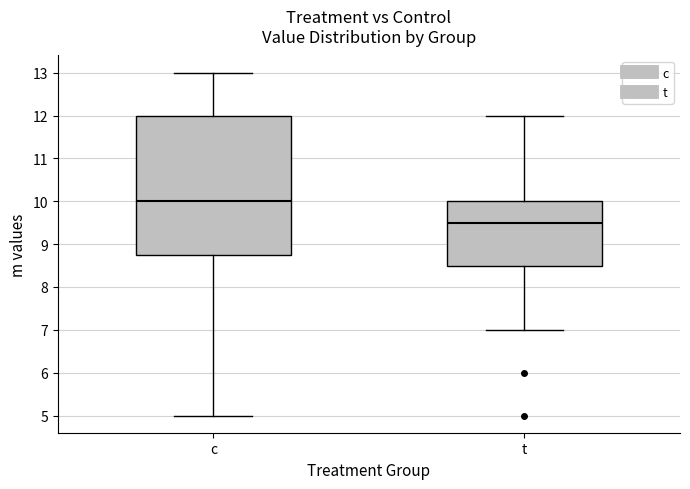

Where does the upper whisker of the box for t end on the y-axis? The values are not printed on the chart, so give them approximately, as read against the axis.

12.0